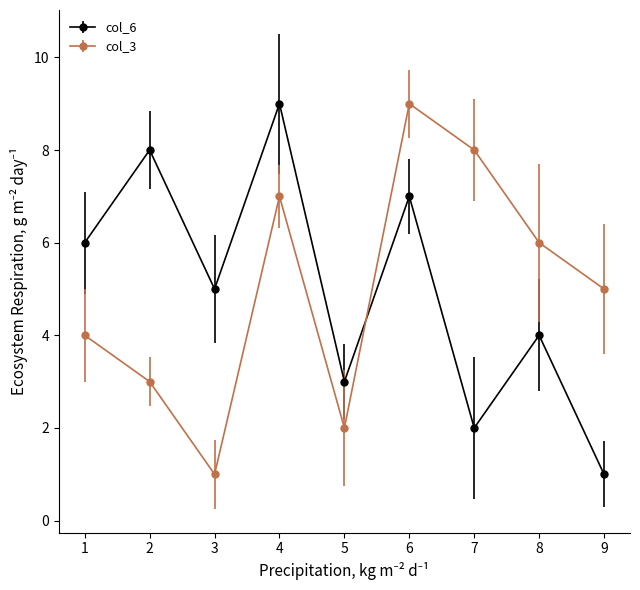

True or false: col_6 and col_3 intersect in this chart.

True